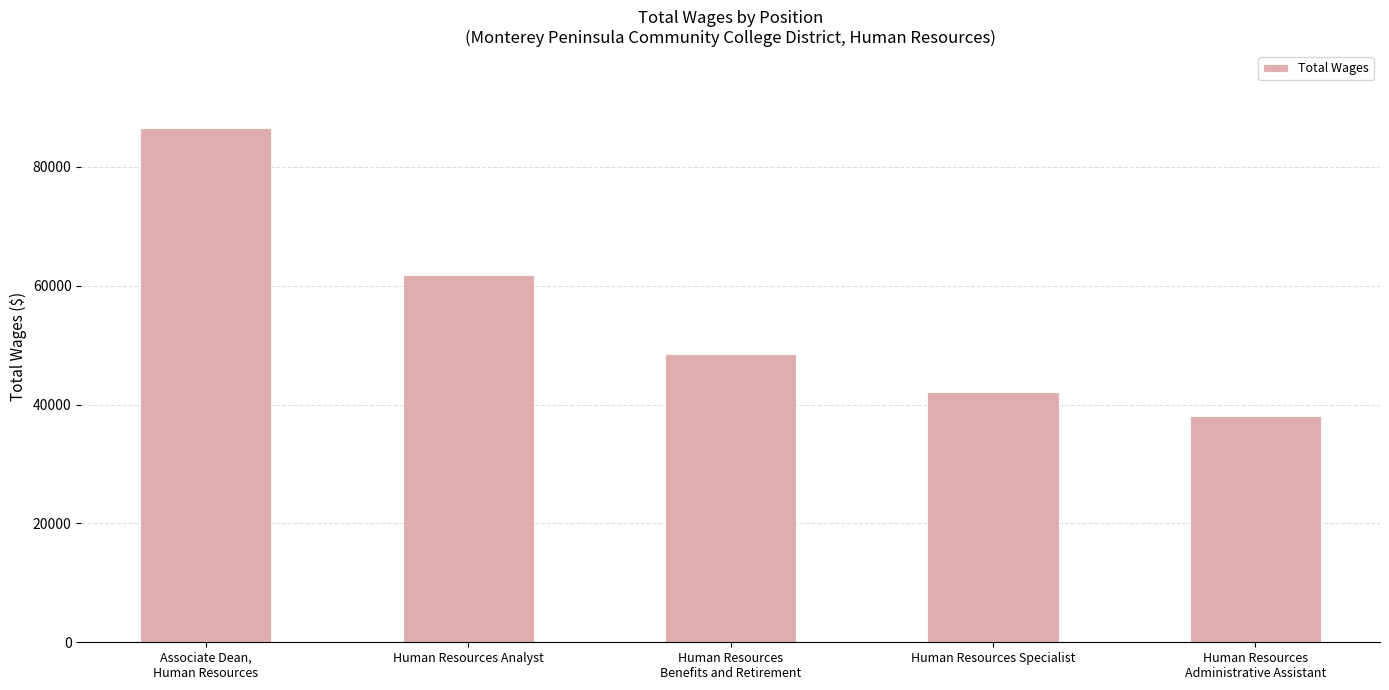

True or false: the data shows 92778 at Human Resources Analyst.

False